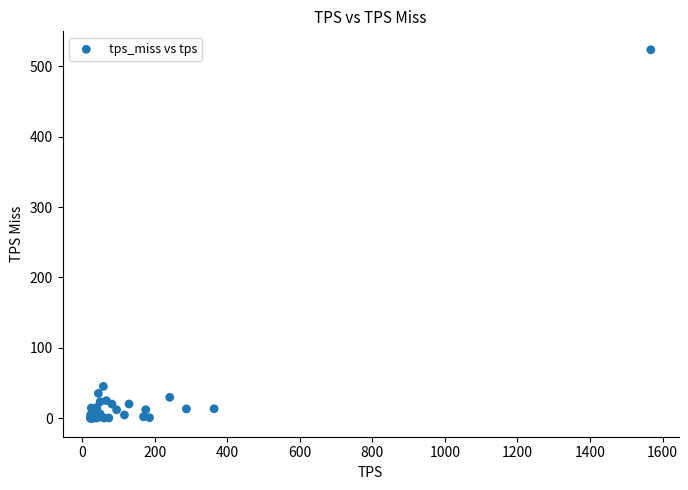

What Y value in the scatter plot is closest to 261?

45.4